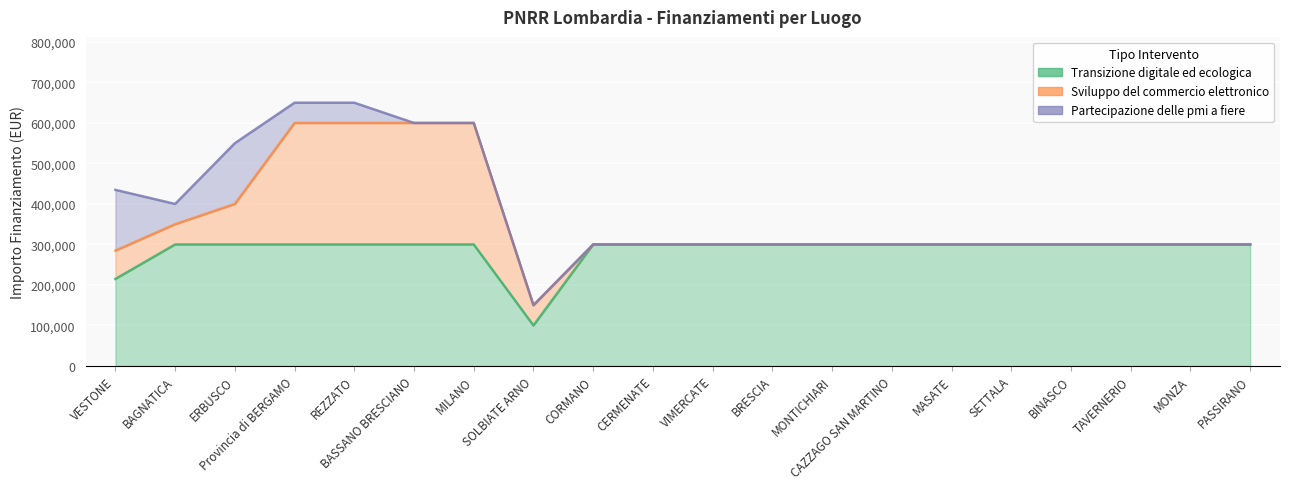

Is it true that Sviluppo del commercio elettronico equals 104055 at PASSIRANO?

False